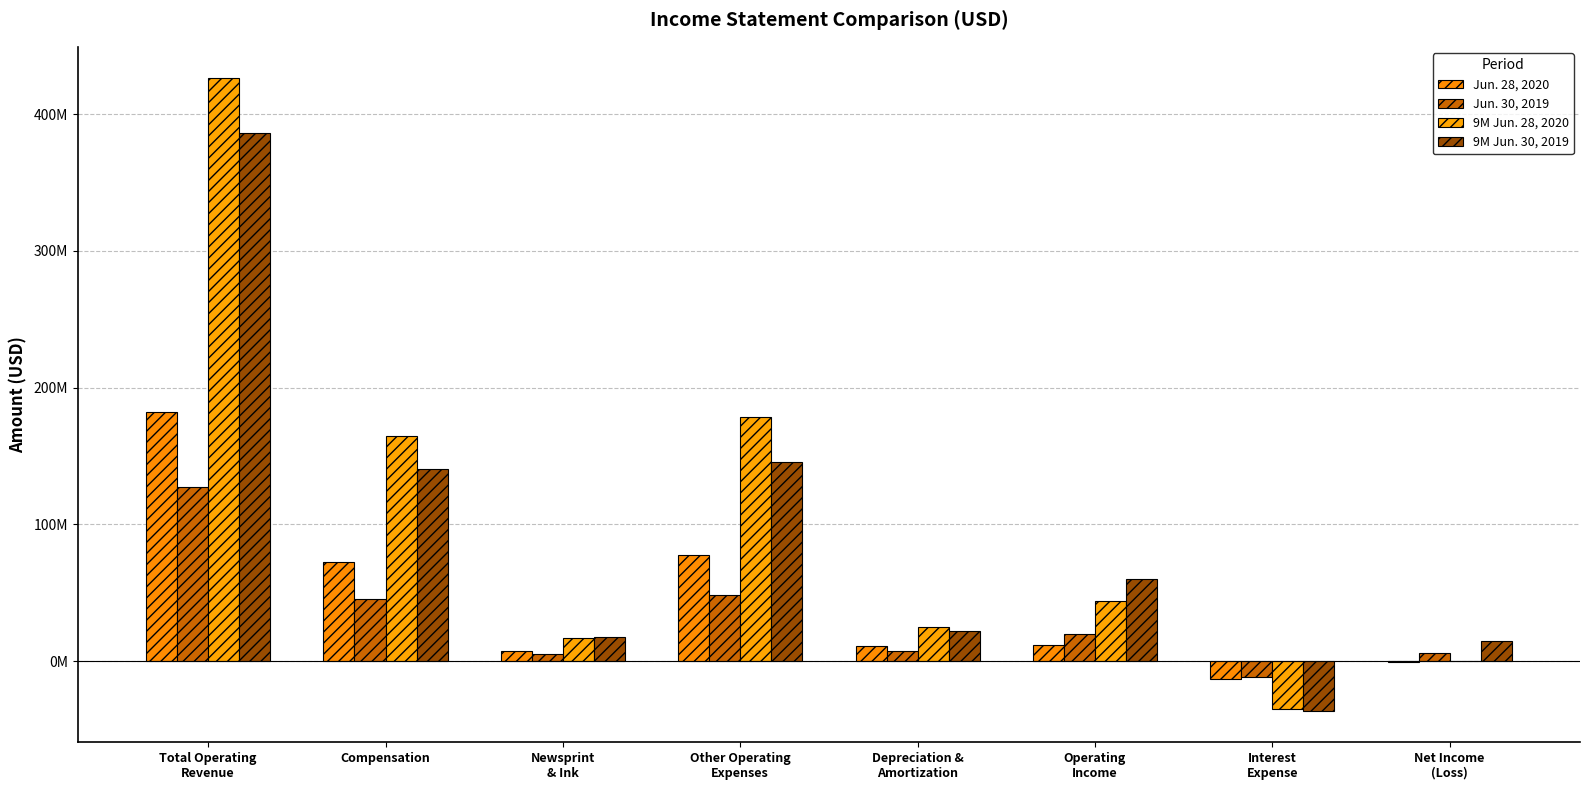

Are the bars grouped side by side (vs. stacked)?

Yes